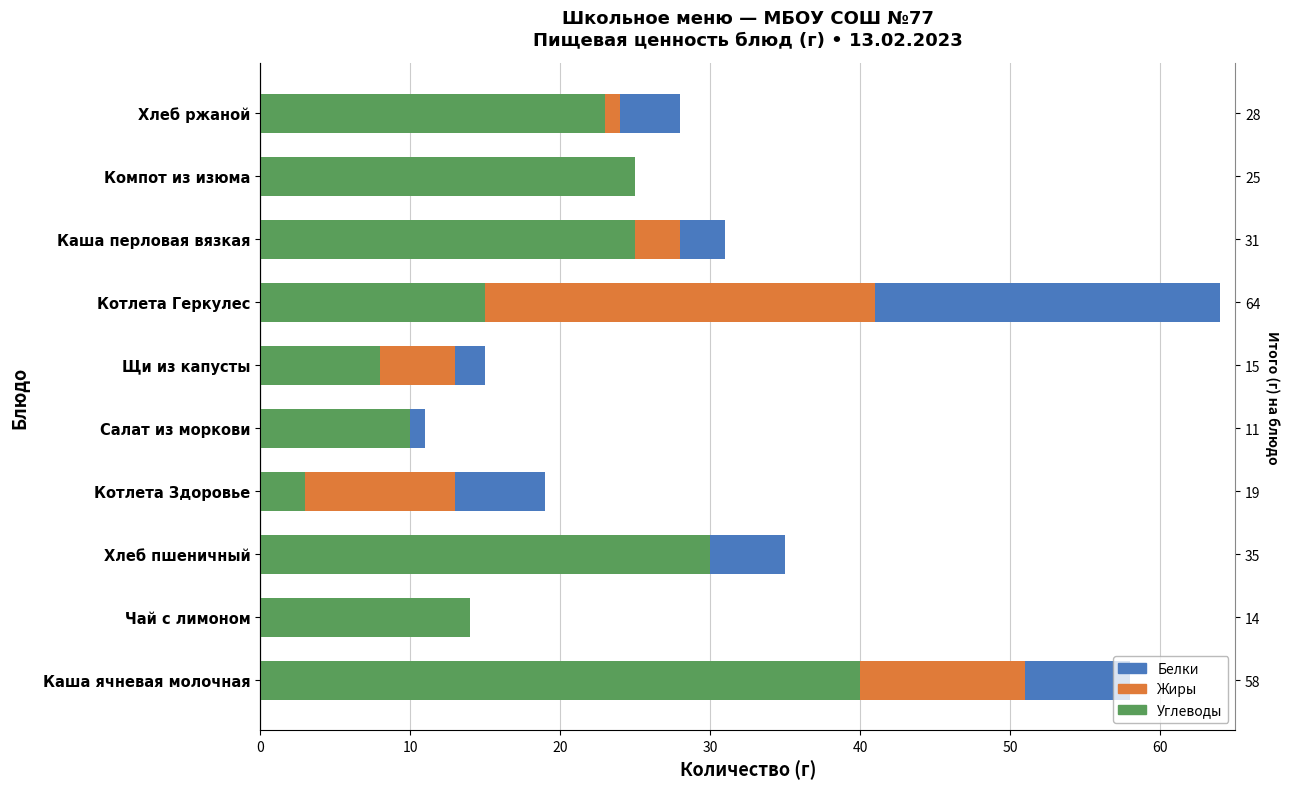

The Углеводы series shows 23 at Хлеб ржаной. True or false?

True